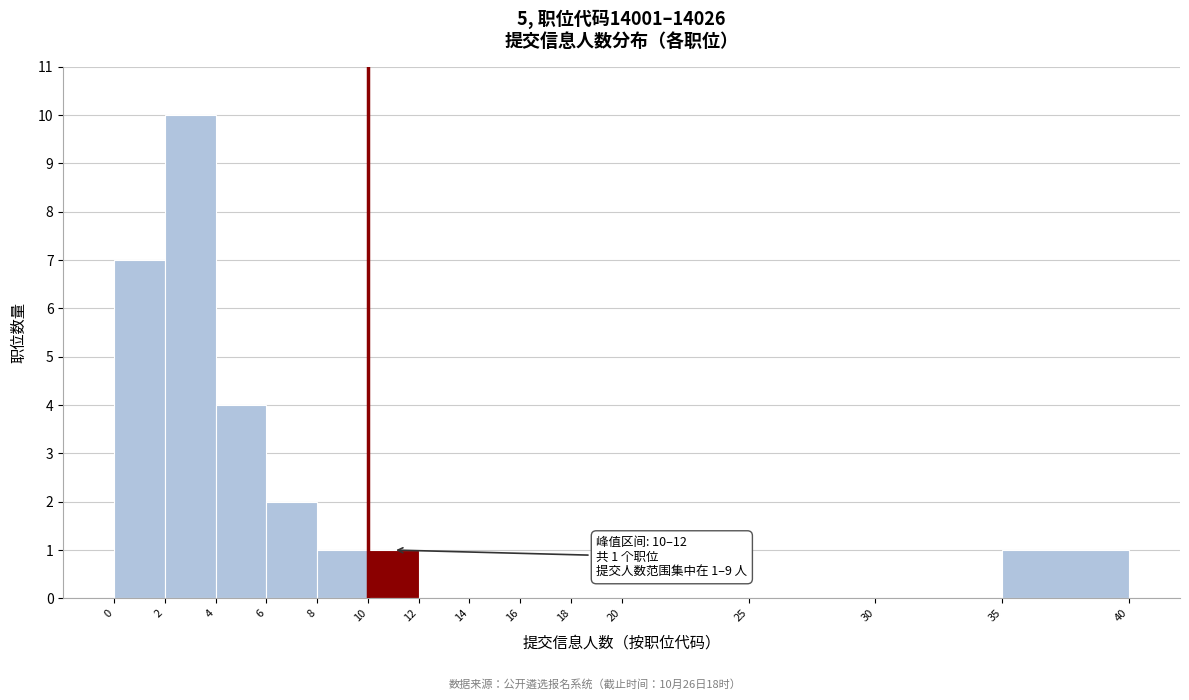

Over which range of the x-axis is the bar tallest?

2 to 4